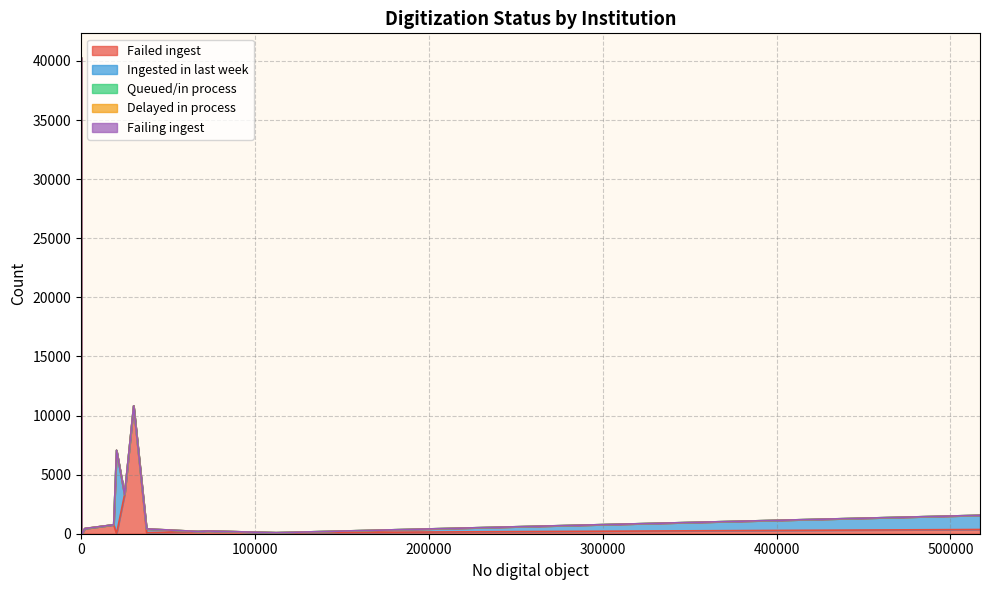

What is the difference between the maximum and minimum values in the Ingested in last week series?

39763